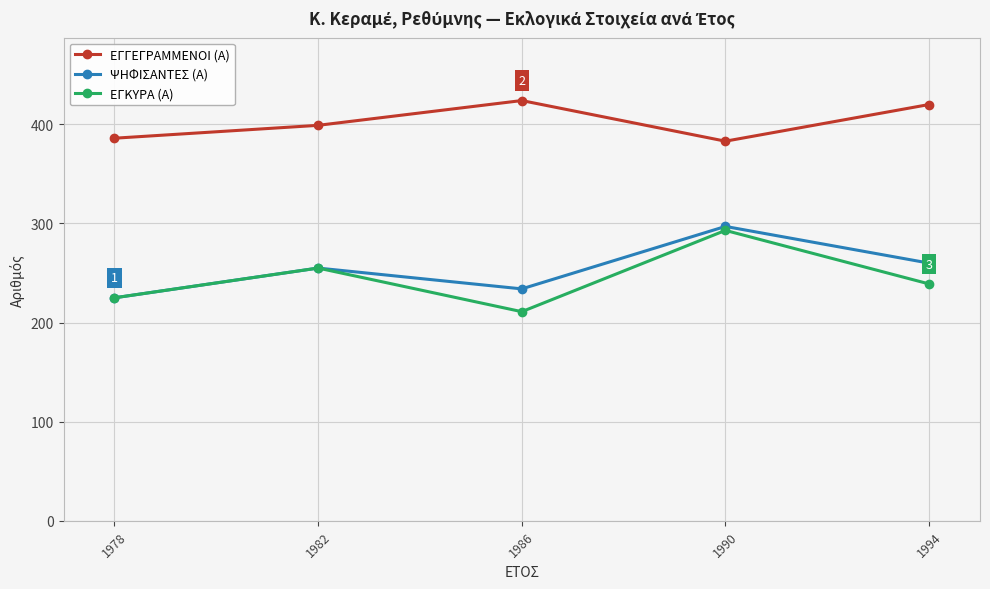

What is the smallest value displayed?

211